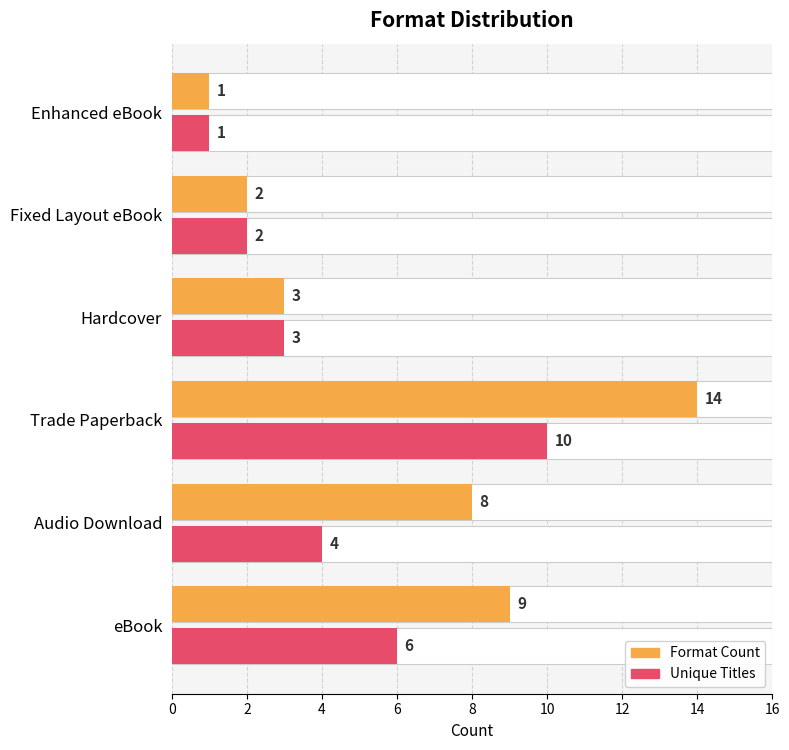

Which series changed the most between Hardcover and Fixed Layout eBook?

Format Count